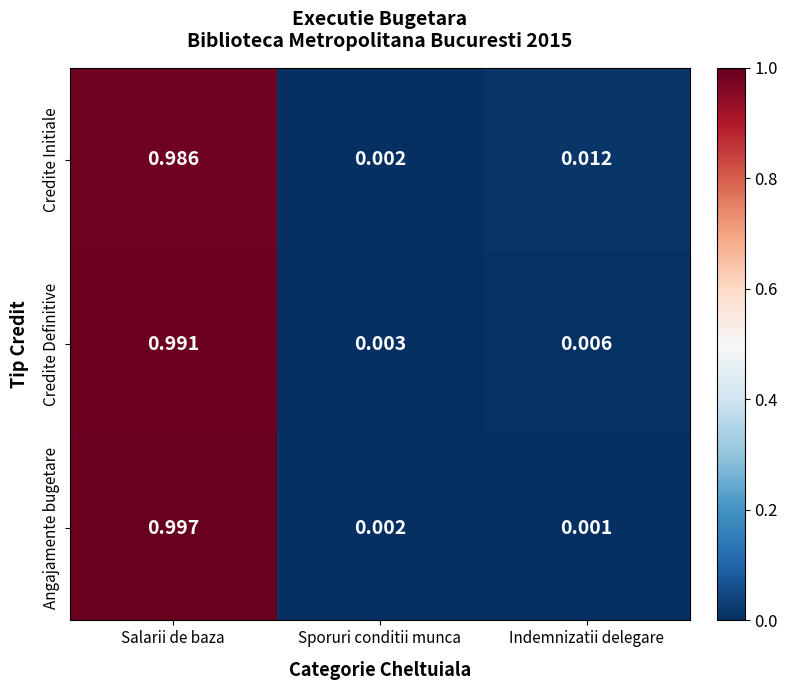

How many series are shown in this chart?

3